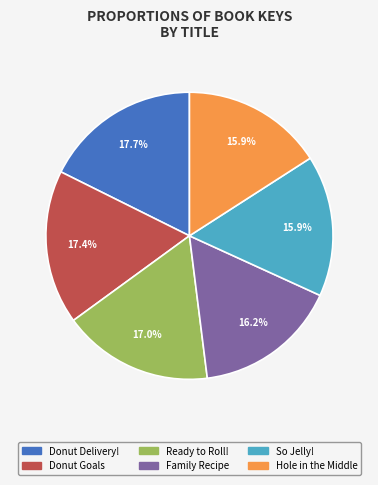

Is it true that So Jelly! is 5% of the pie?

False